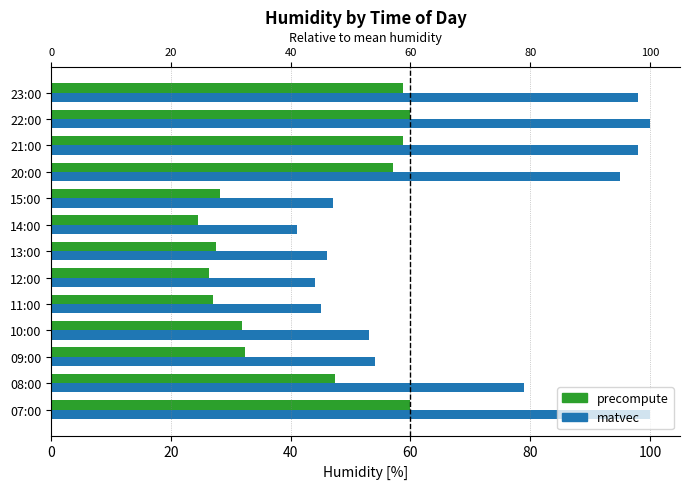

Is it true that matvec equals 100.0 at 22:00?

True